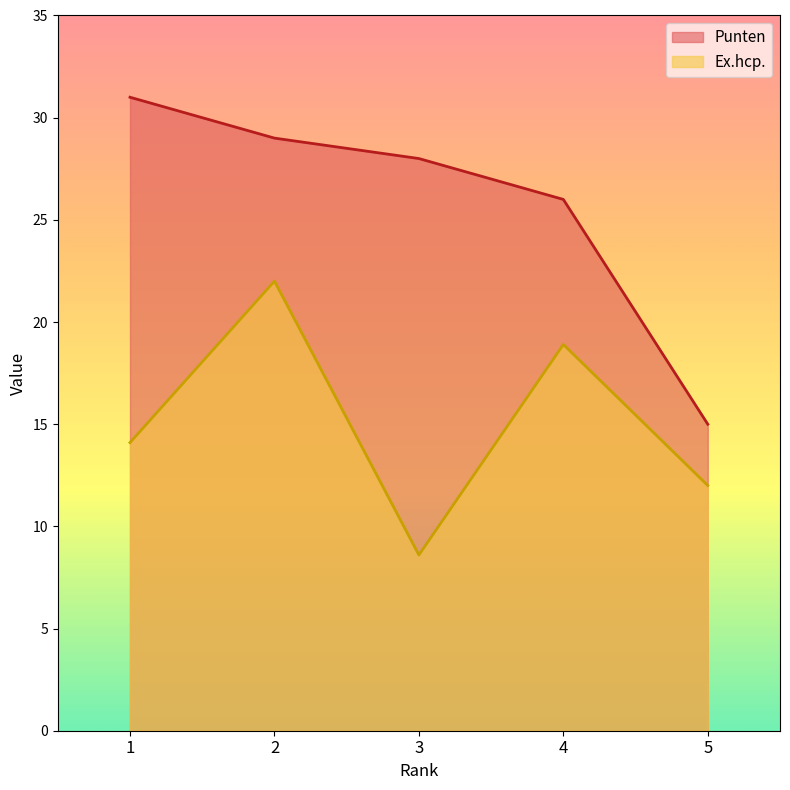

What is the sum of the Punten values at 4 and 5?

41.0